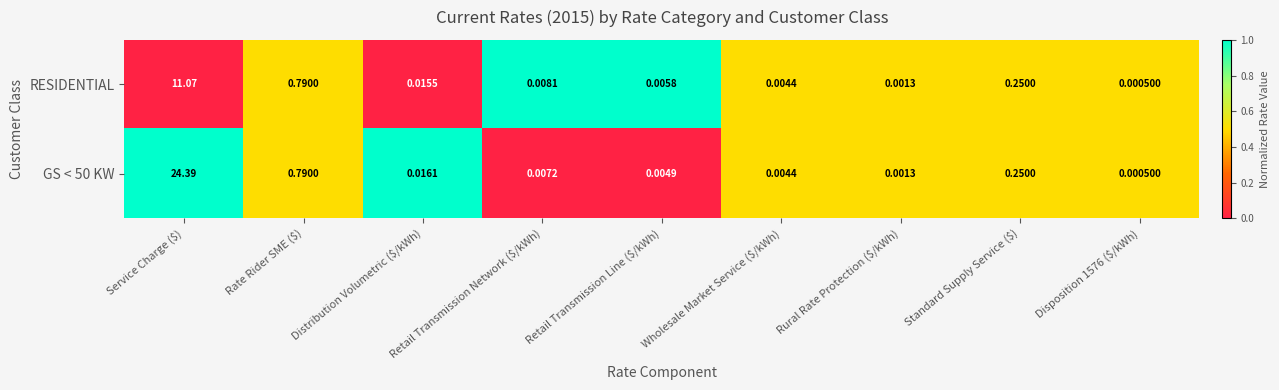

At which category is the sum across all series the highest?

Service Charge ($)